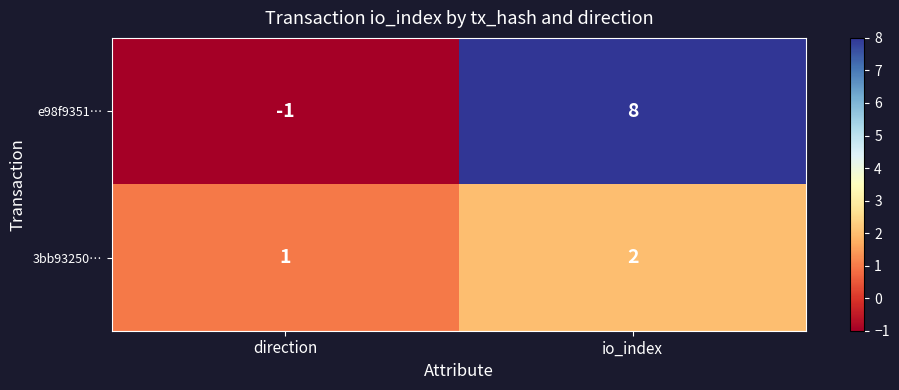

List the series in order of their overall mean, lowest first.

3bb93250…, e98f9351…